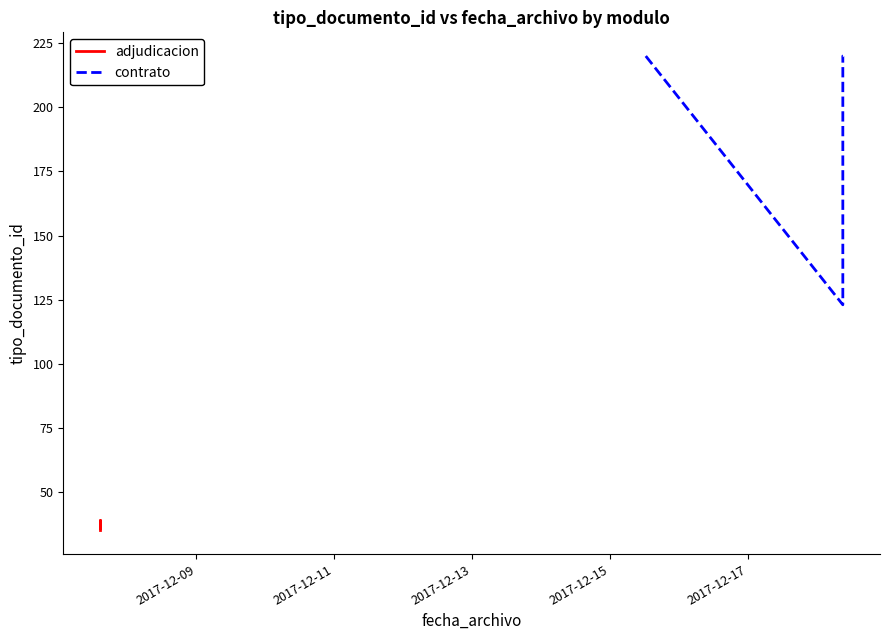

What is the minimum value for contrato?

123